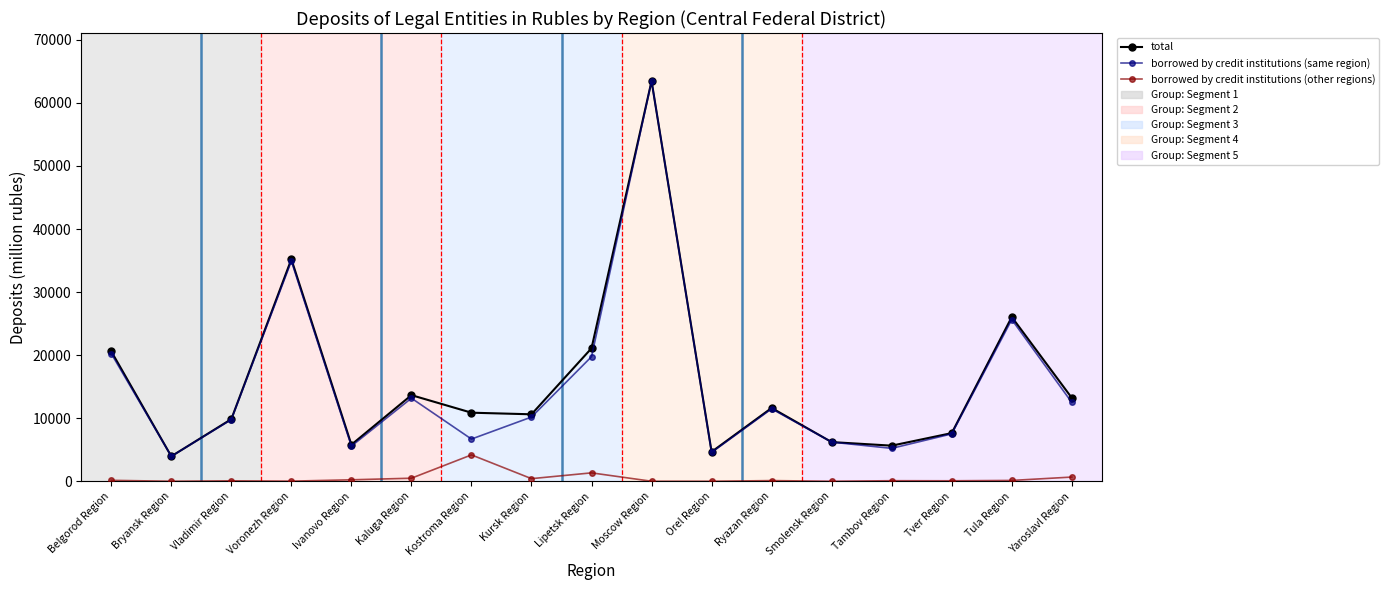

True or false: borrowed by credit institutions (other regions) and borrowed by credit institutions (same region) intersect in this chart.

False